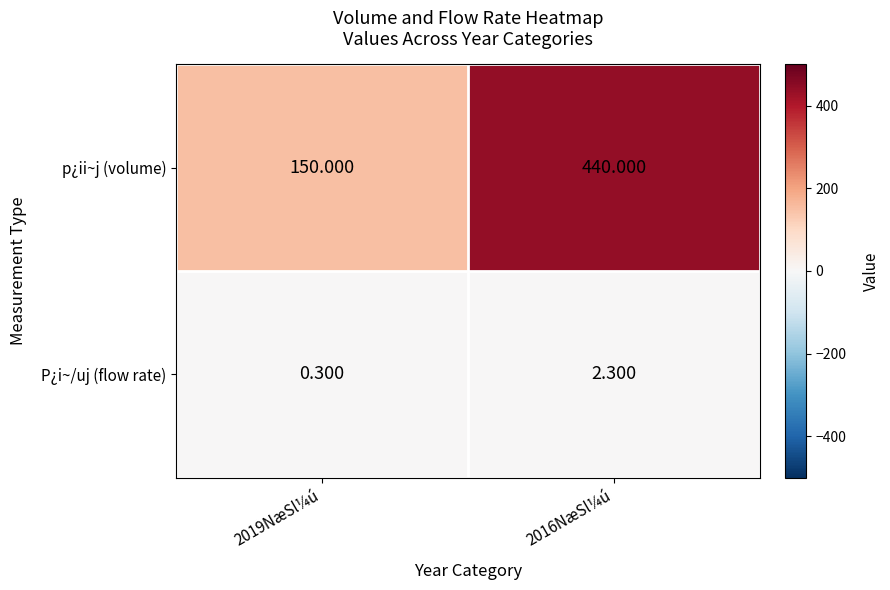

What is the total value across all series at 2019NæSl¼ú?

150.3